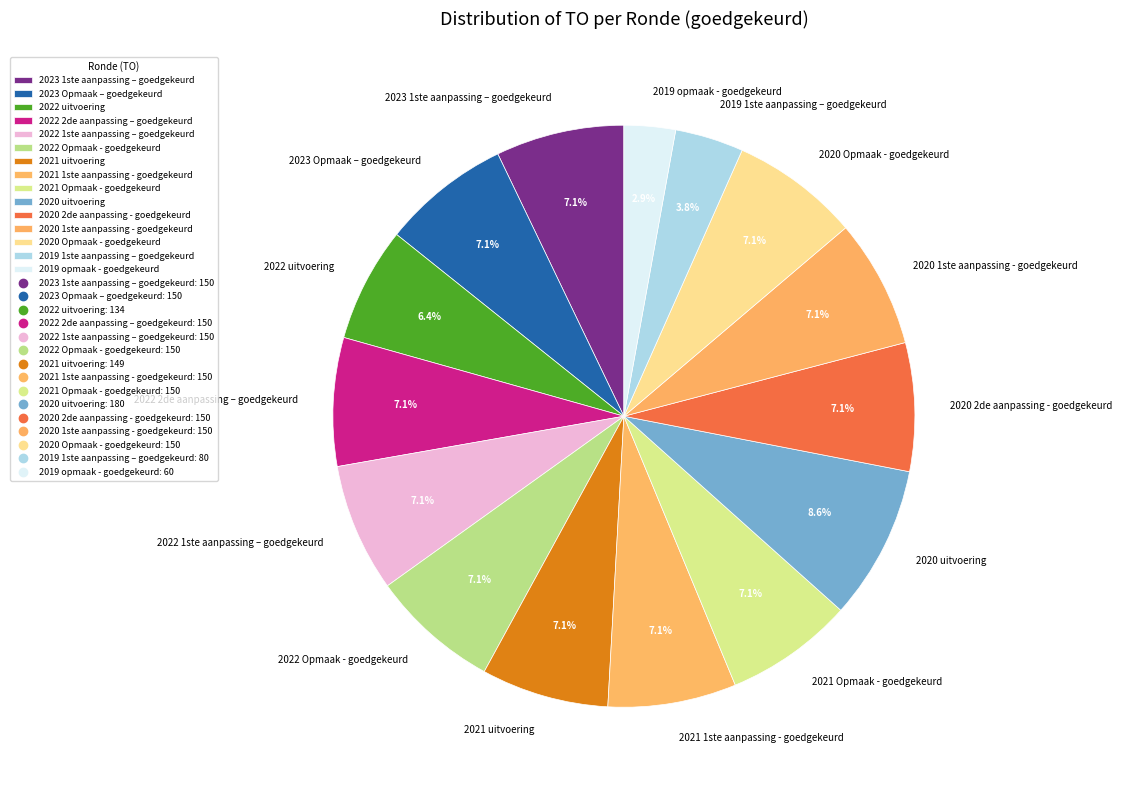

To the nearest percent, what is the average slice percentage?

7%